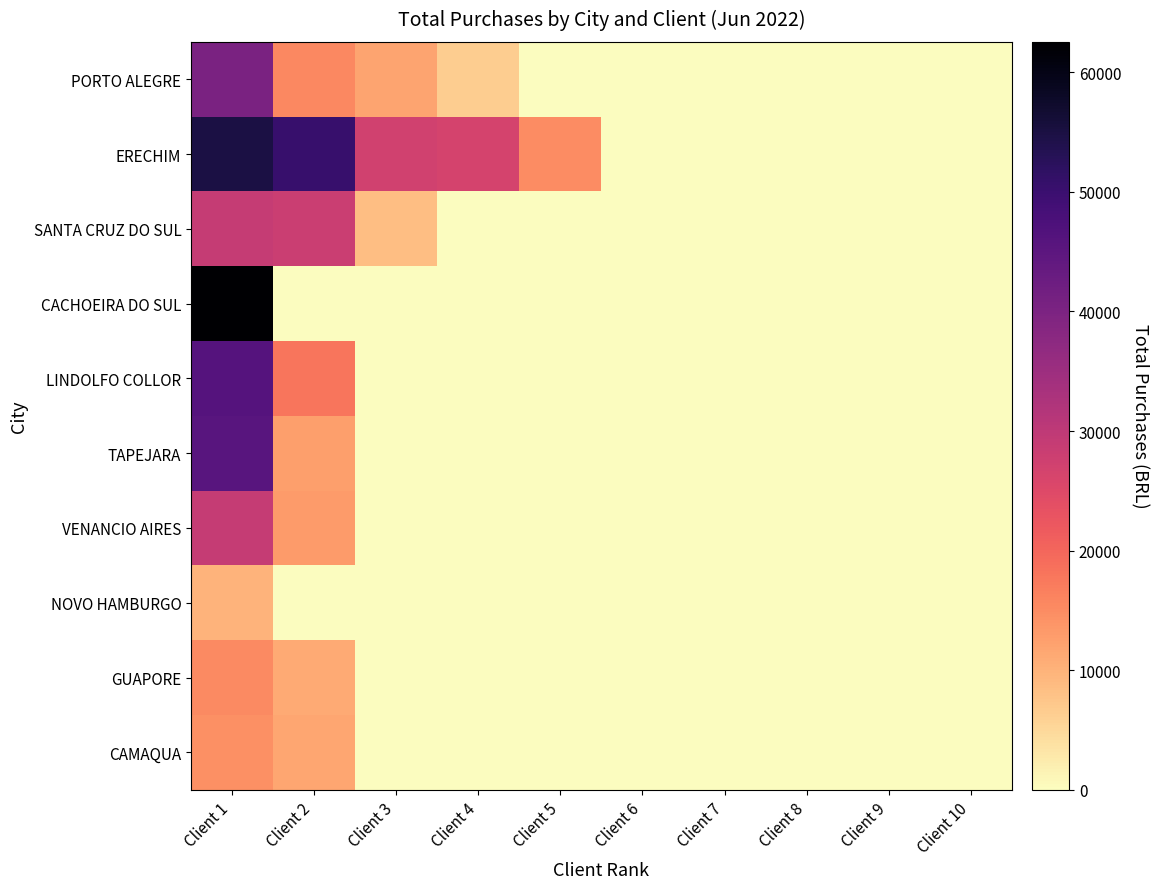

Rank the series at Client 6 from highest to lowest value.

PORTO ALEGRE, ERECHIM, SANTA CRUZ DO SUL, CACHOEIRA DO SUL, LINDOLFO COLLOR, TAPEJARA, VENANCIO AIRES, NOVO HAMBURGO, GUAPORE, CAMAQUA